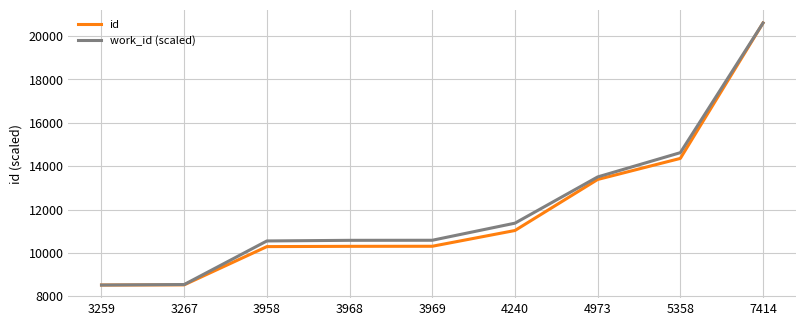

What is the spread (max minus min) of values at 3267?

14.3